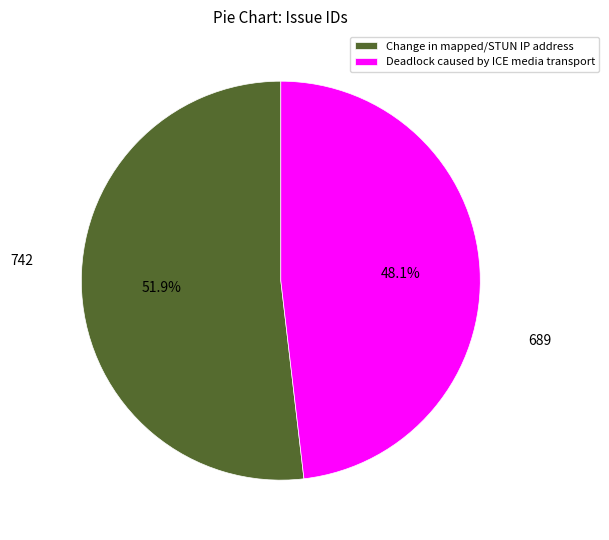

What is the total percentage of Deadlock caused by ICE media transport and Change in mapped/STUN IP address?

100.0%